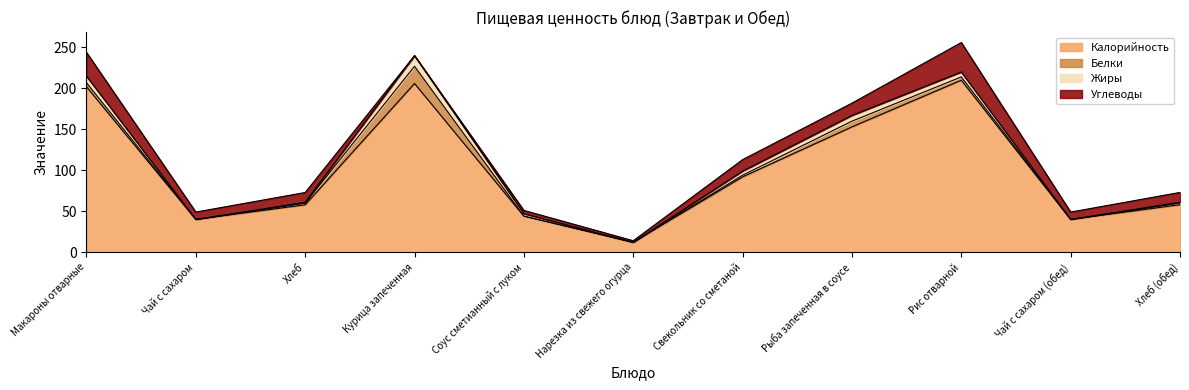

Which series changed the most between Свекольник со сметаной and Чай с сахаром (обед)?

Калорийность